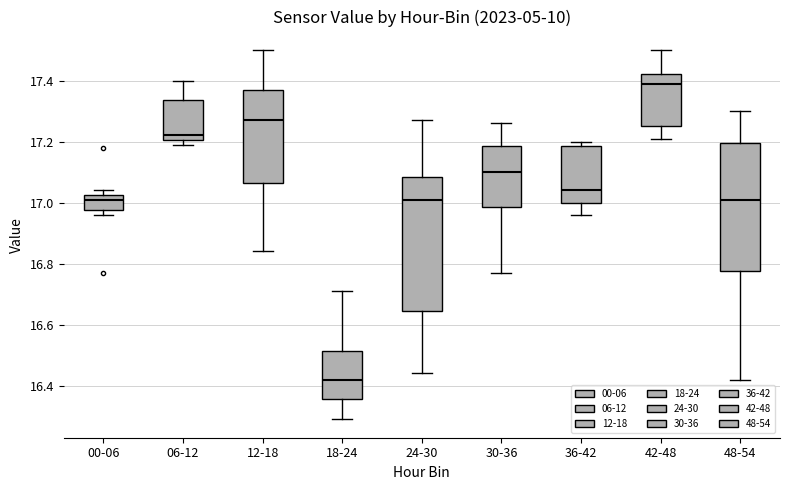

Reading left to right, read every box against the y-axis: the position of its median line, the range the box covers, and the ends of its whiskers. The values are not printed on the chart, so give them approximately, as read against the axis.

00-06: median 17.02 (just below the box's upper edge), box 16.98 to 17.02, whiskers 16.96 to 17.04
06-12: median 17.22, box 17.20 to 17.34, whiskers 17.20 (just below the box's lower edge) to 17.40
12-18: median 17.28, box 17.06 to 17.38, whiskers 16.84 to 17.50
18-24: median 16.42, box 16.36 to 16.52, whiskers 16.30 to 16.72
24-30: median 17.02, box 16.64 to 17.08, whiskers 16.44 to 17.28
30-36: median 17.10, box 16.98 to 17.18, whiskers 16.78 to 17.26
36-42: median 17.04, box 17.00 to 17.18, whiskers 16.96 to 17.20
42-48: median 17.40, box 17.26 to 17.42, whiskers 17.22 to 17.50
48-54: median 17.02, box 16.78 to 17.20, whiskers 16.42 to 17.30